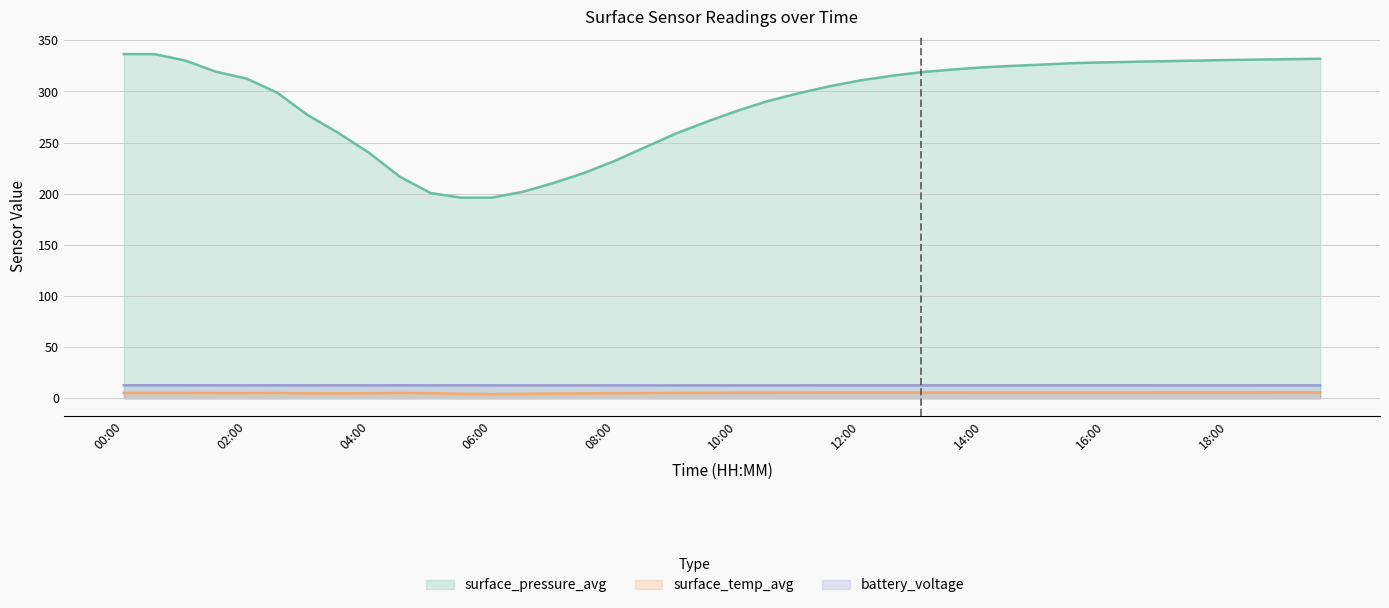

What are all the series names shown in the legend?

surface_pressure_avg, surface_temp_avg, battery_voltage